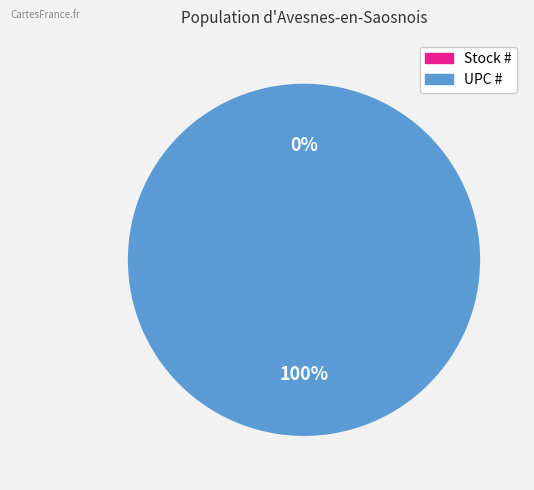

Does Stock # represent more than half of the total?

No